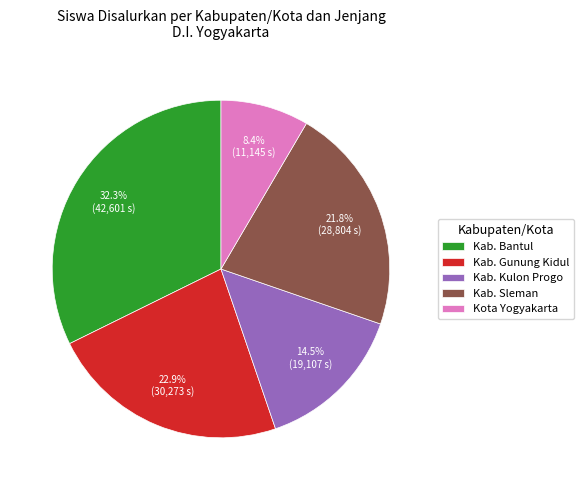

Count the number of slices in the pie.

5